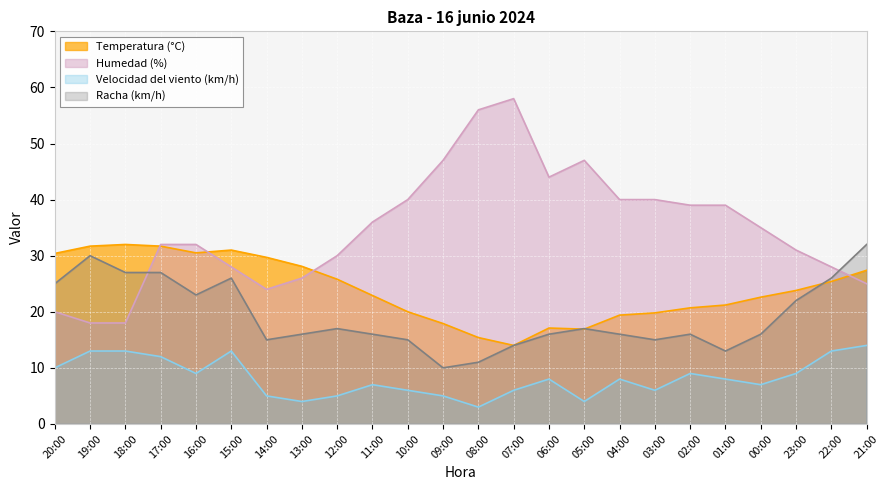

Rank the series at 13:00 from lowest to highest value.

Velocidad del viento (km/h), Racha (km/h), Humedad (%), Temperatura (°C)